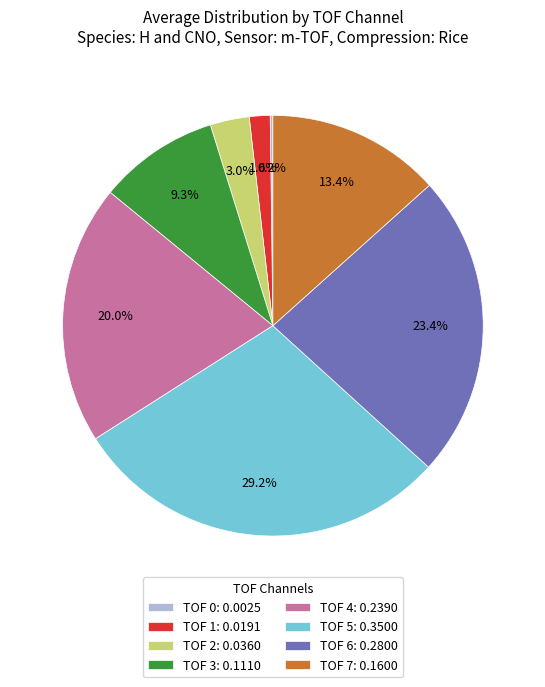

Does any single category account for the majority?

No